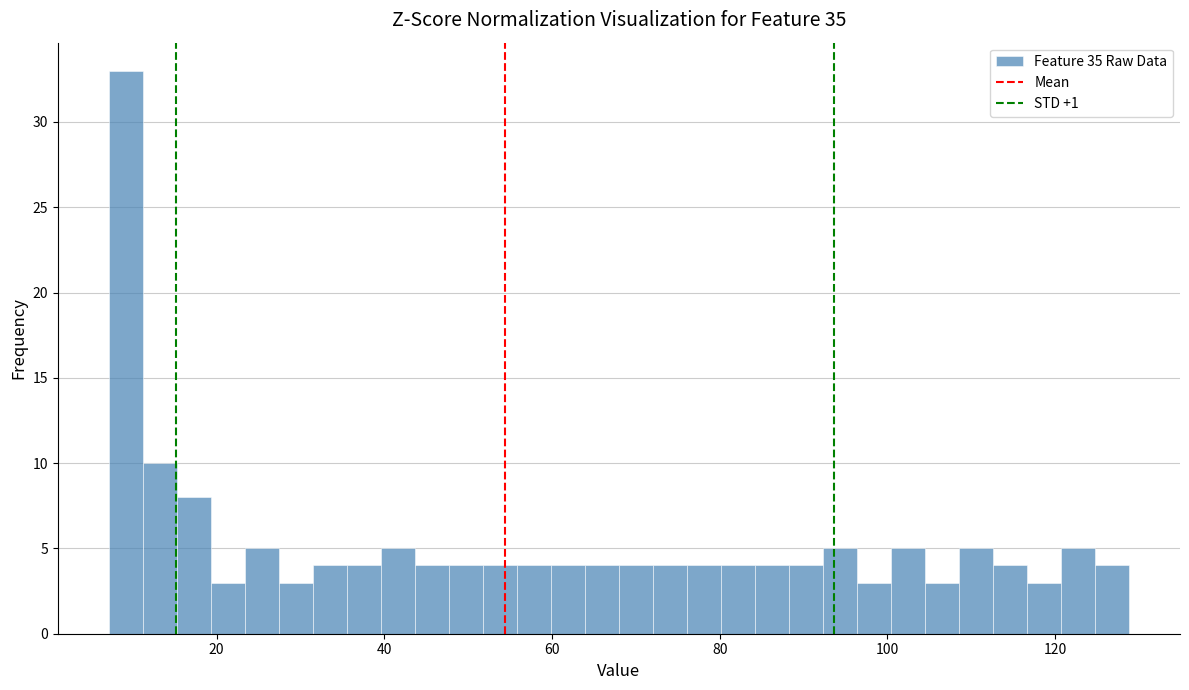

Read against the x-axis, roughly where is the centre of the tallest bar?

10